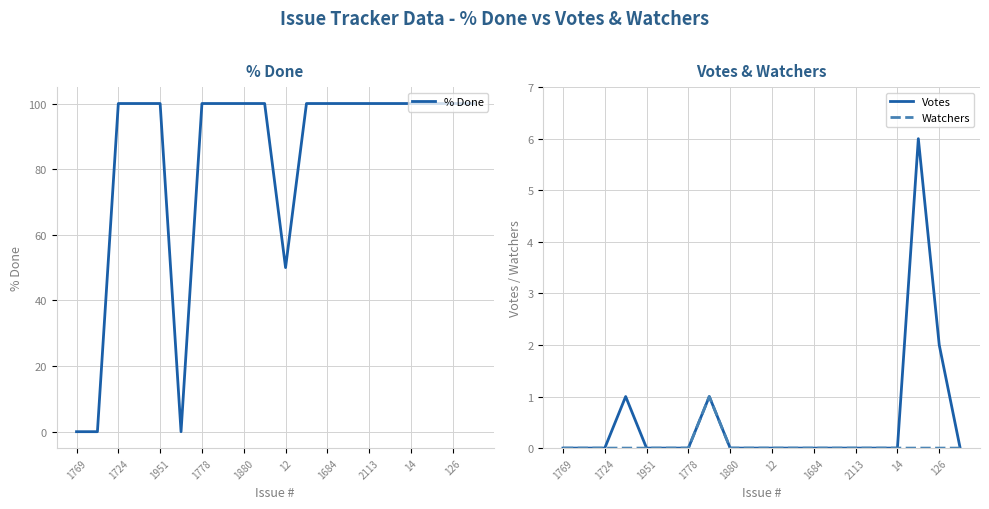

Count the number of categories in the chart.

20